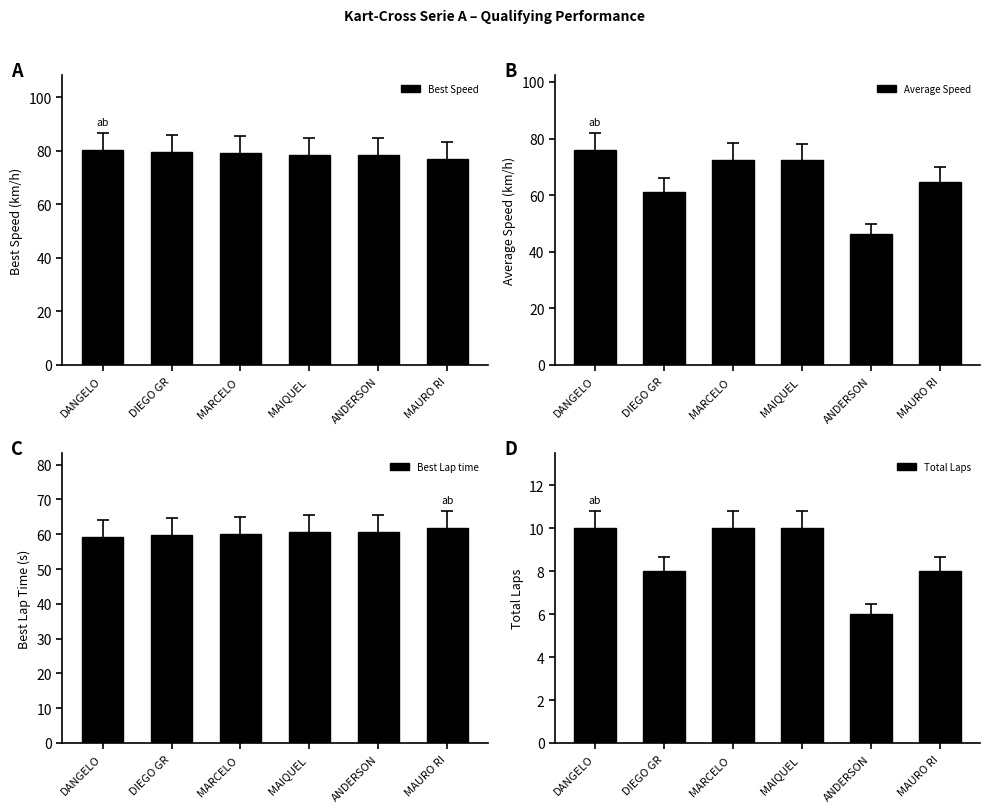

Reading left to right, list all the values displayed in this chart.

Best Speed: DANGELO=80.2	DIEGO GR=79.5	MARCELO =79.1	MAIQUEL =78.4	ANDERSON=78.3	MAURO RI=77.0
Average Speed: DANGELO=75.9	DIEGO GR=61.2	MARCELO =72.5	MAIQUEL =72.3	ANDERSON=46.1	MAURO RI=64.8
Best Lap time: DANGELO=59.3	DIEGO GR=59.8	MARCELO =60.1	MAIQUEL =60.6	ANDERSON=60.7	MAURO RI=61.7
Total Laps: DANGELO=10.0	DIEGO GR=8.0	MARCELO =10.0	MAIQUEL =10.0	ANDERSON=6.0	MAURO RI=8.0